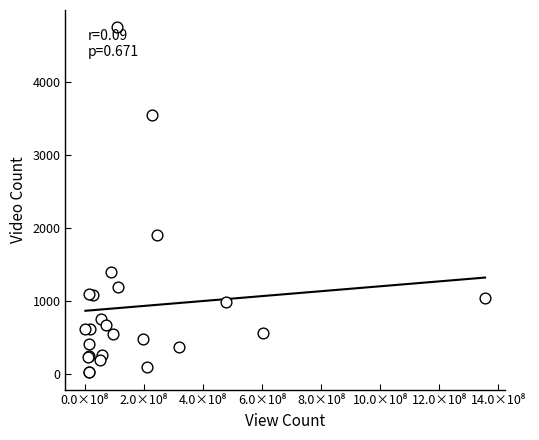

What Y value in the scatter plot is closest to 2386?

1901